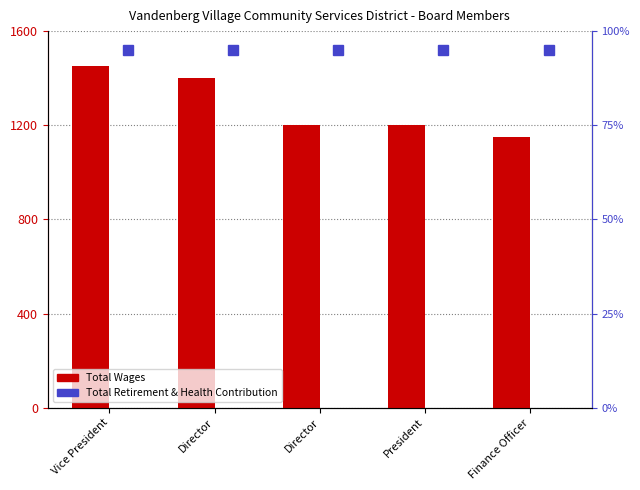

What is the approximate value of Total Wages at President?

1200